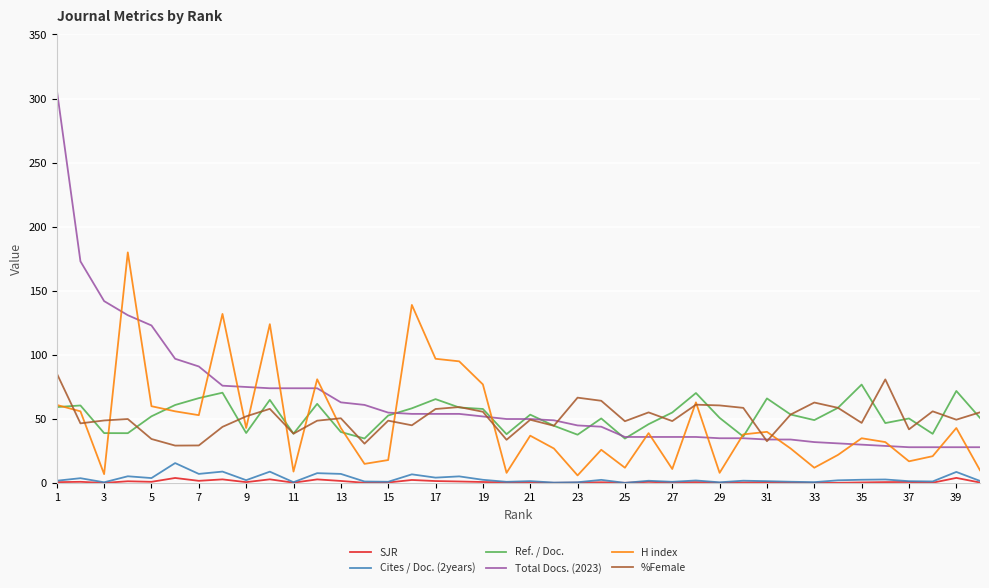

Which series has the largest range (max minus min)?

Total Docs. (2023)